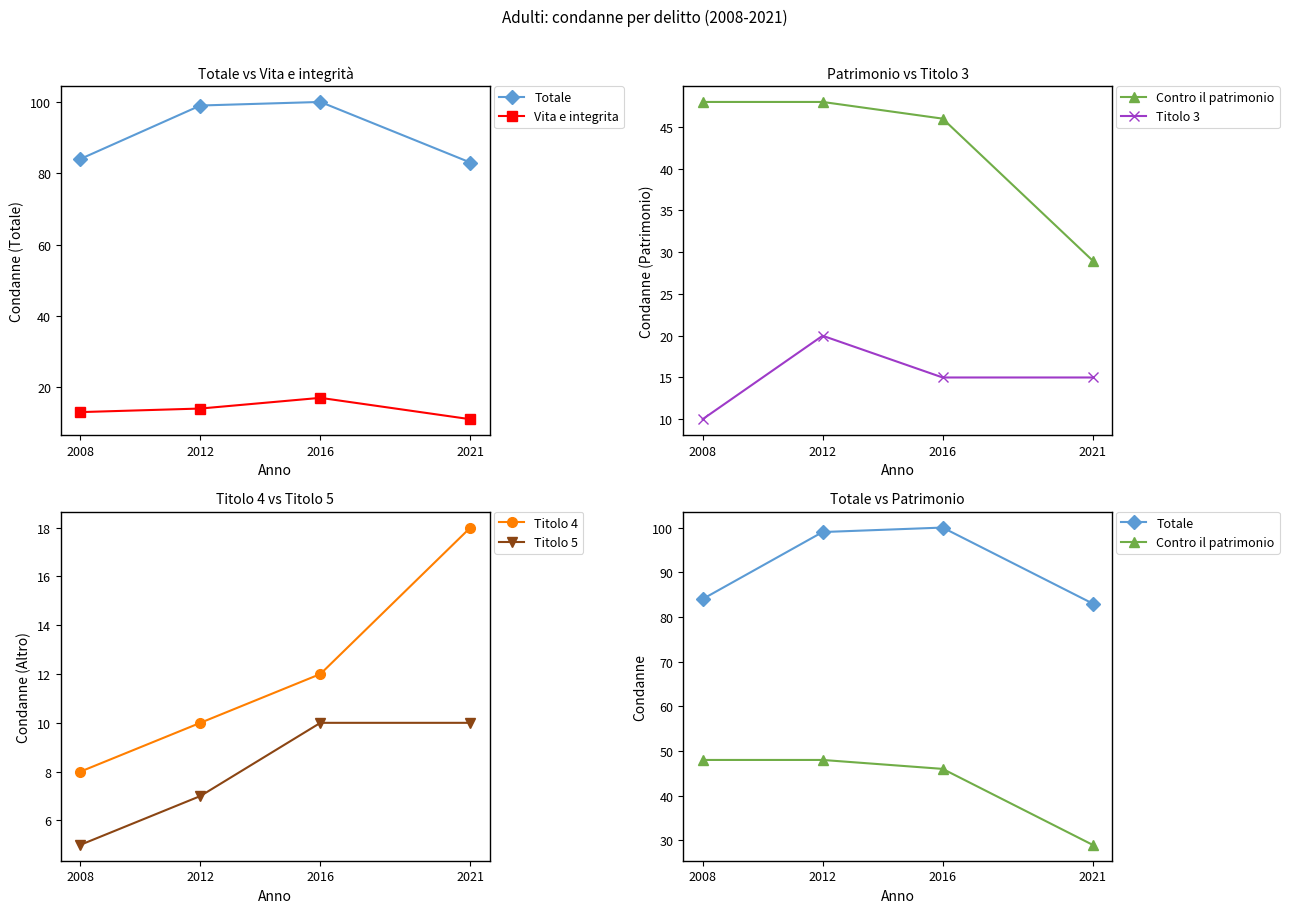

What is the difference between the maximum and minimum values in the Totale series?

17